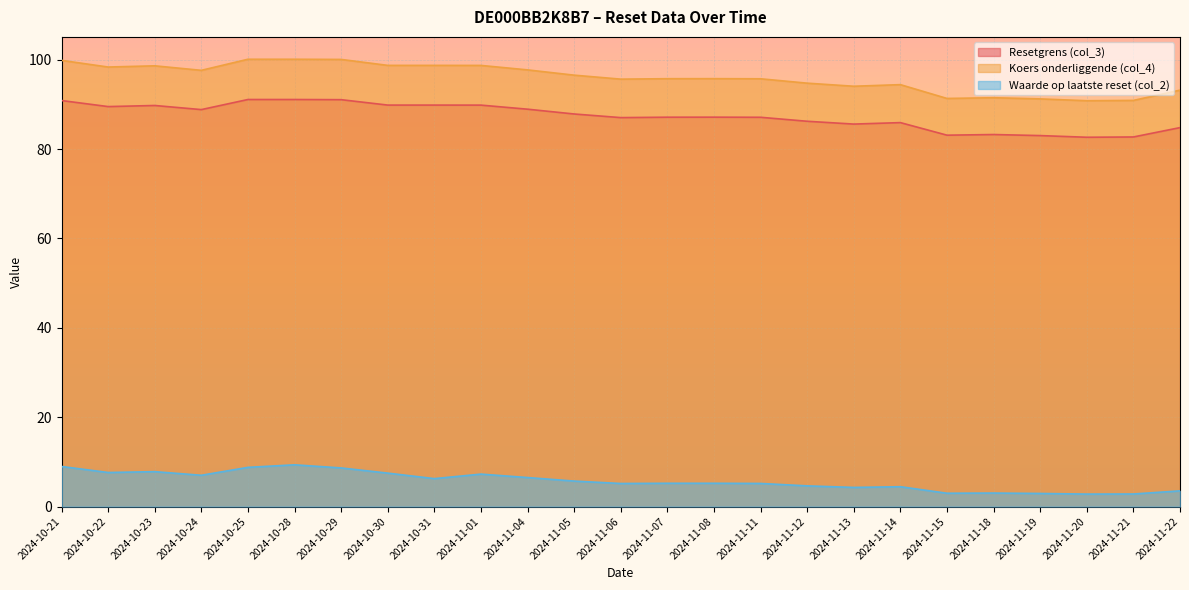

What value does the Koers onderliggende (col_4) series have at 2024-10-31?

98.7